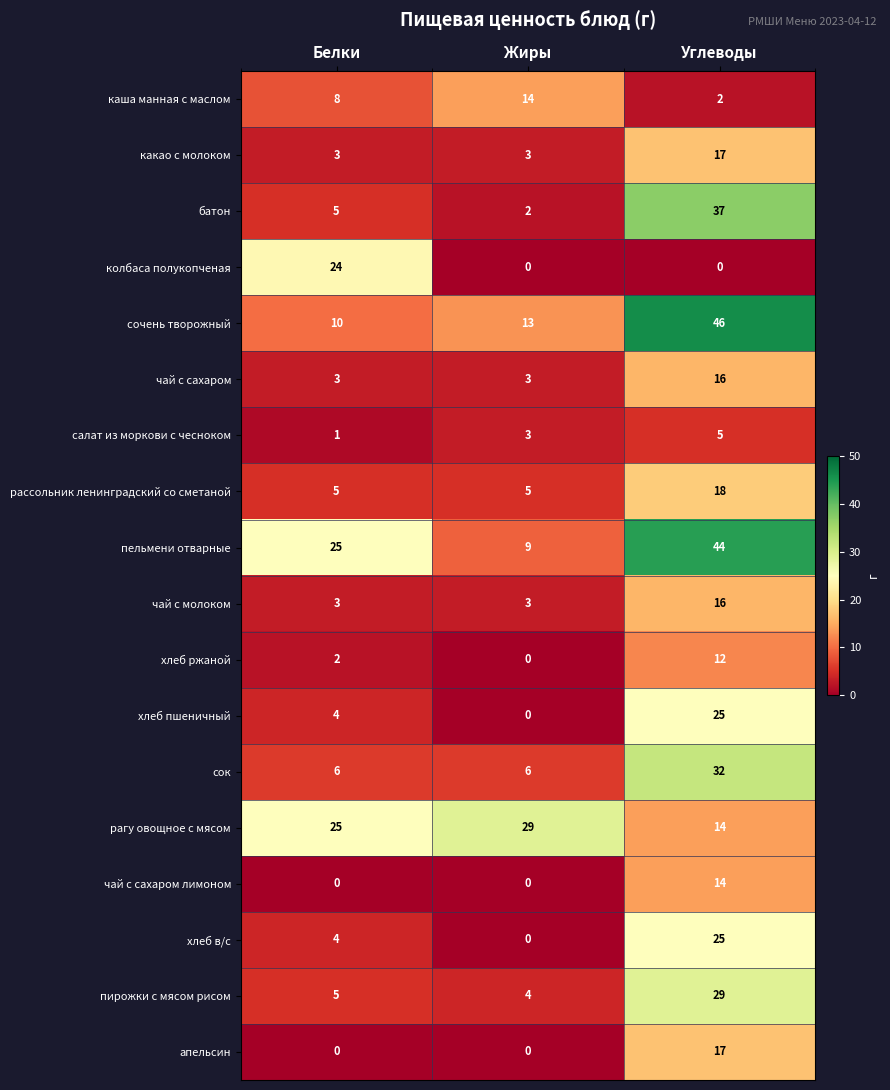

What is the difference between the highest and lowest values at Белки?

25